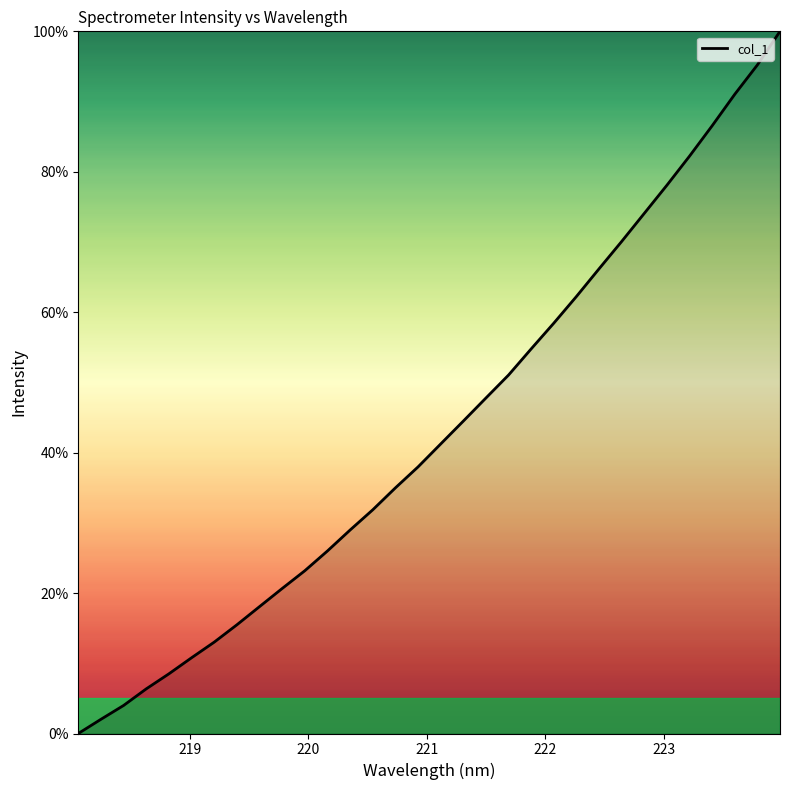

What is the difference between the maximum and minimum values?

100.0